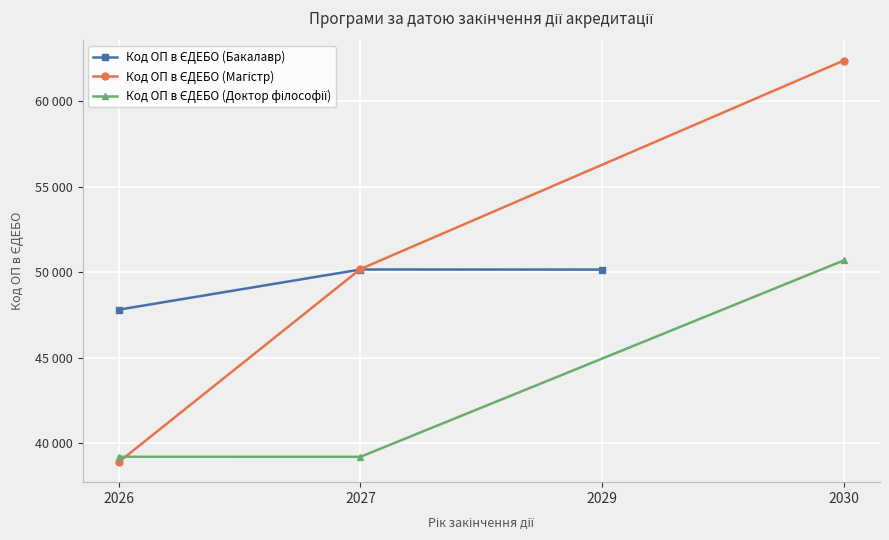

What is the value of the Код ОП в ЄДЕБО (Магістр) point at the 3rd from the left?

62367